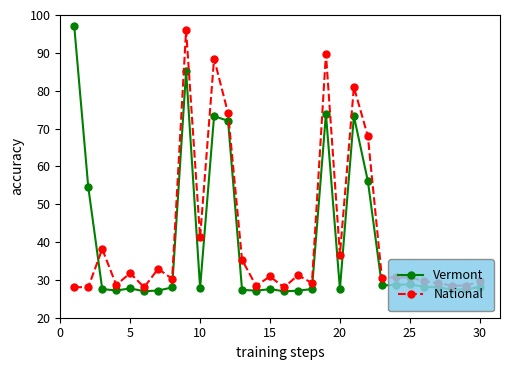

True or false: Vermont has more than 0 points higher than both neighbors.

True